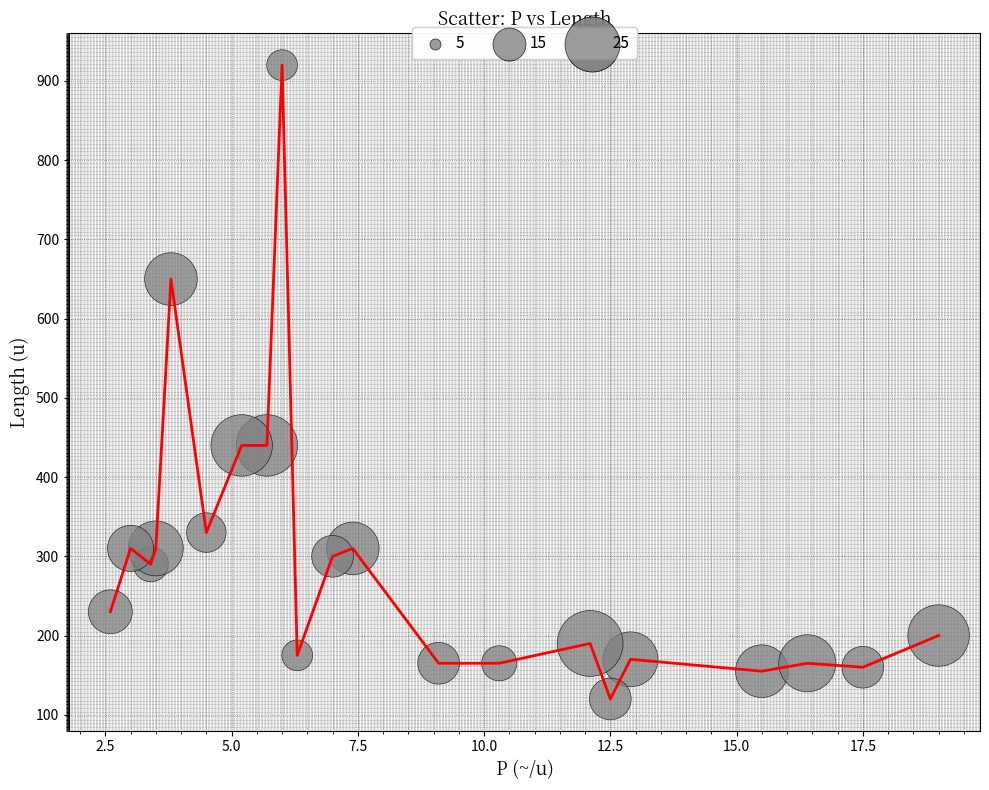

What is the smallest value displayed?

120